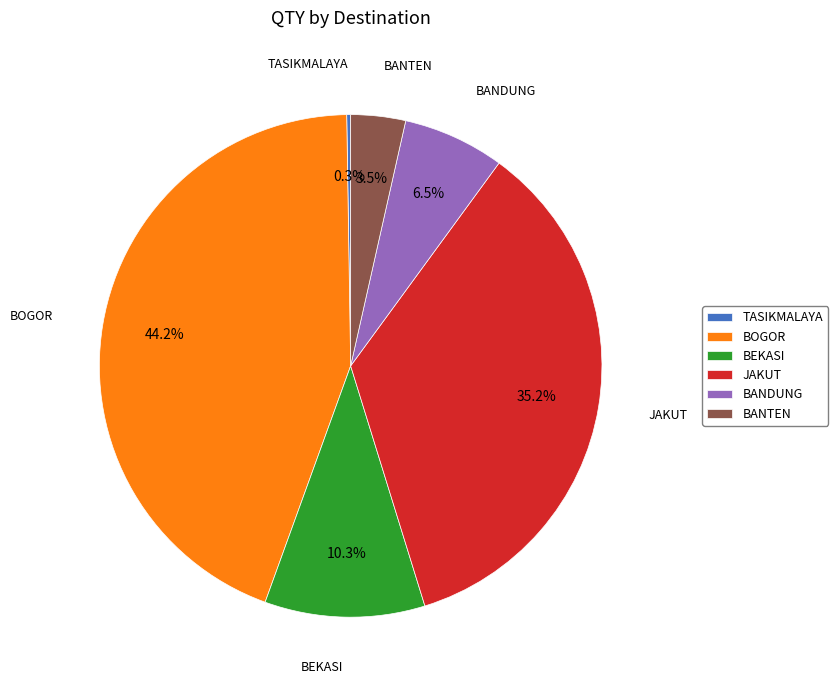

Is the sum of BEKASI and BOGOR greater than half?

Yes